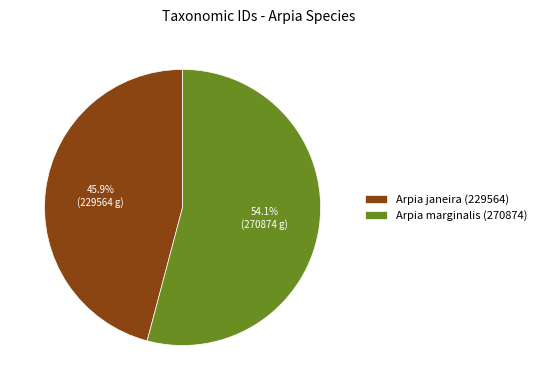

Between Arpia janeira (229564) and Arpia marginalis (270874), which is larger?

Arpia marginalis (270874)